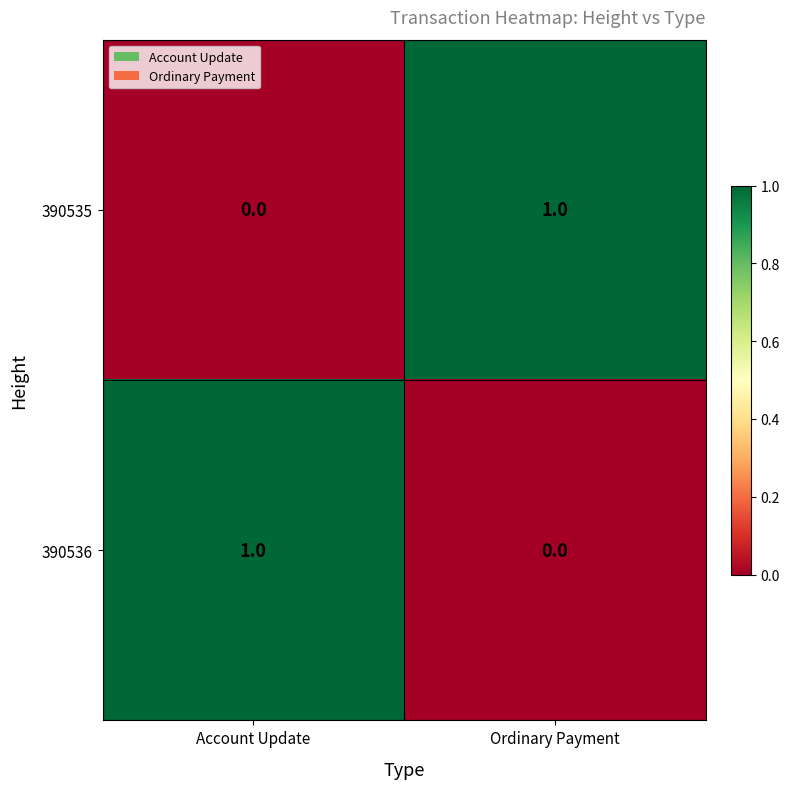

Where is 390536 nearest to the value 0?

Ordinary Payment